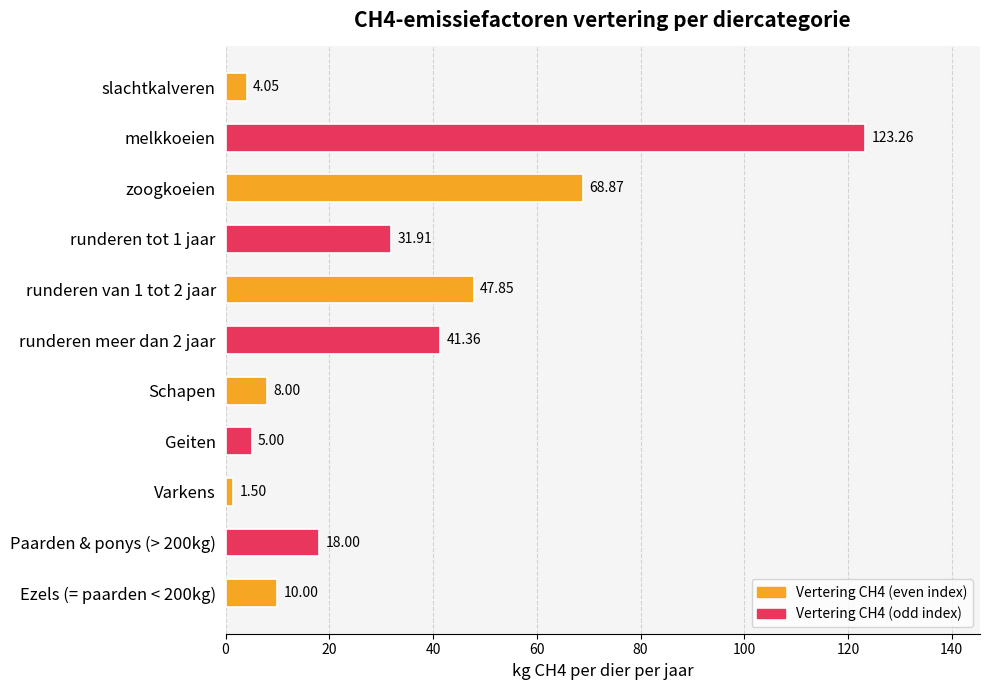

Which category has the highest value across all series?

melkkoeien